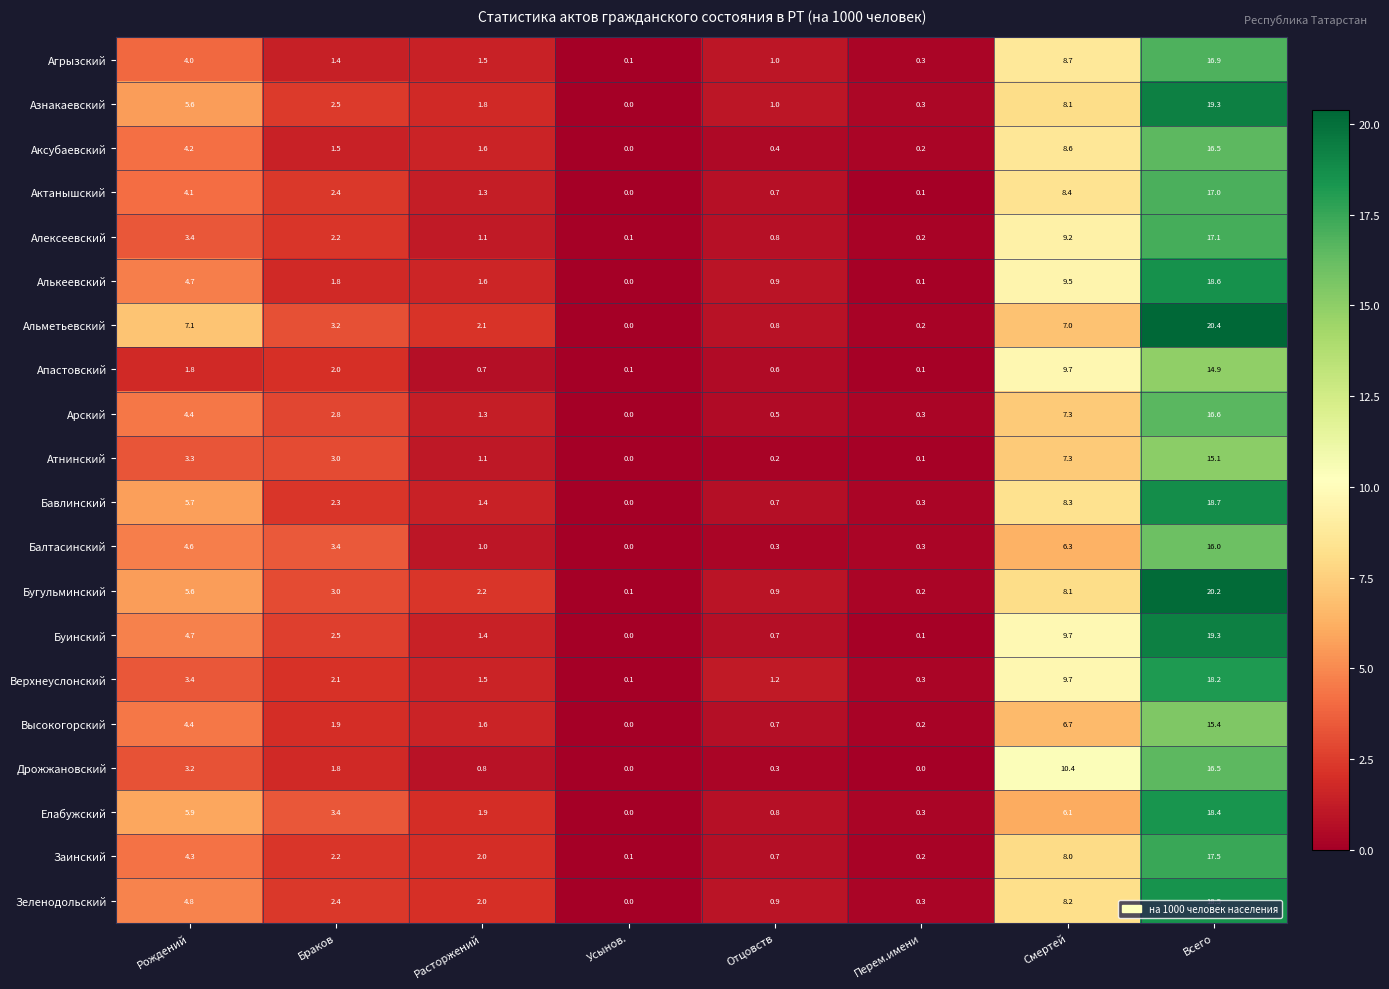

The Арский series shows 0.0 at Усынов.. True or false?

True